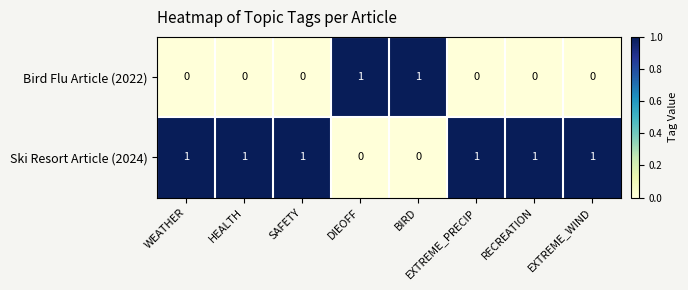

The Bird Flu Article (2022) series shows 2 at DIEOFF. True or false?

False